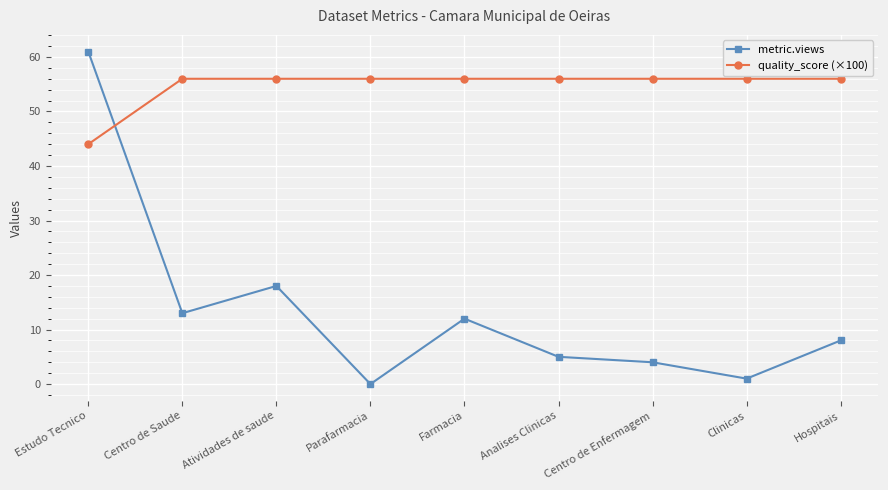

What is the total value across all series at Farmacia?

68.0